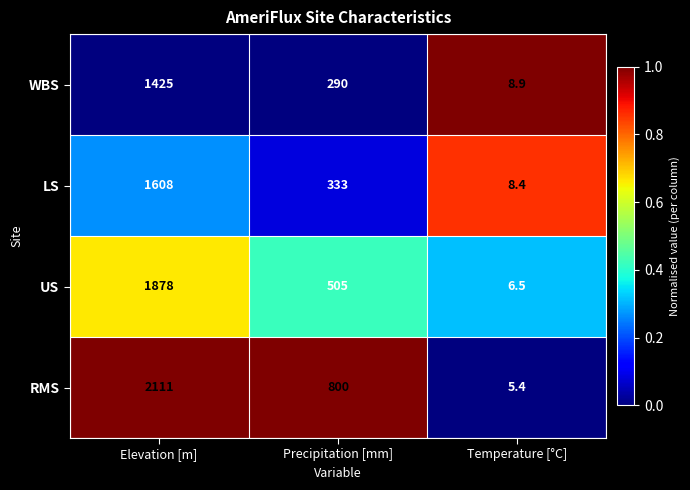

What is the total value across all series at Precipitation [mm]?

1928.0